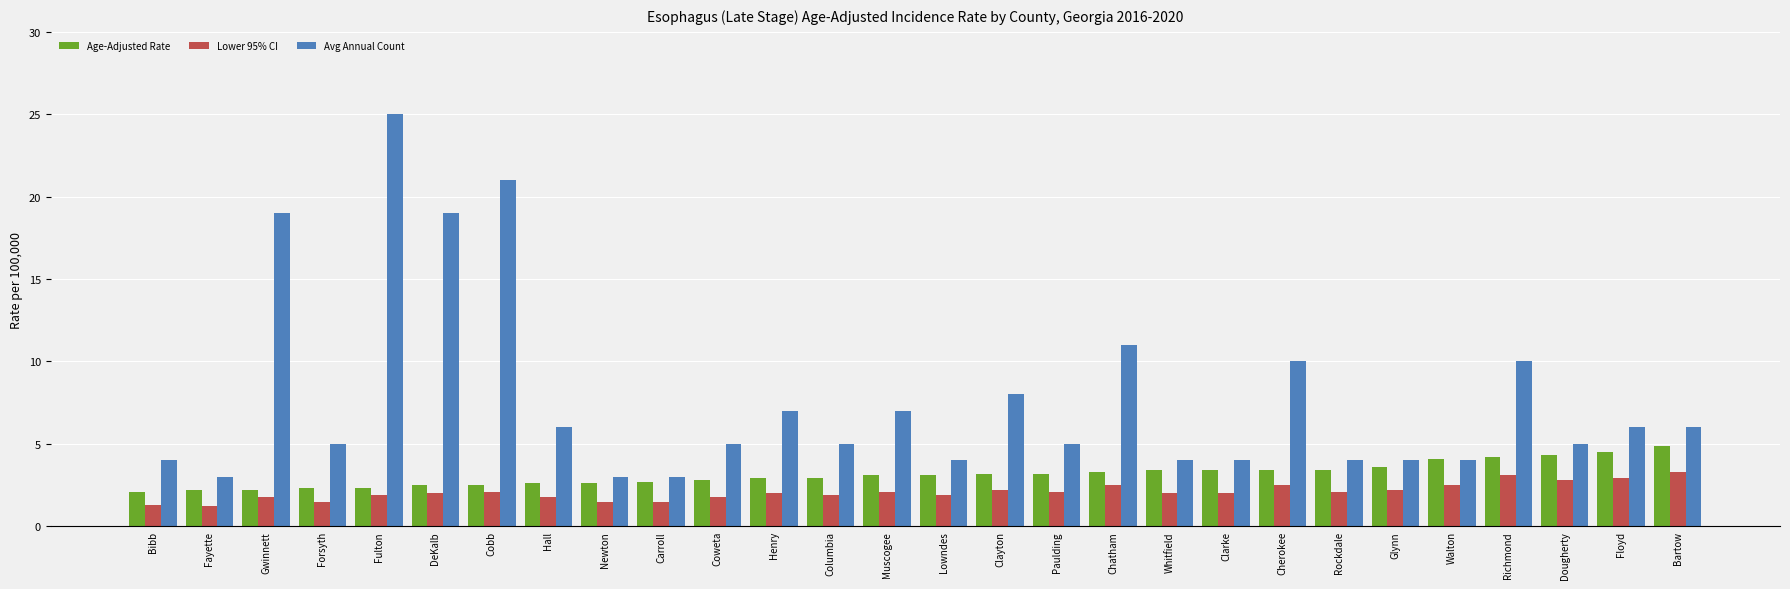

What is the maximum value shown in the chart?

25.0